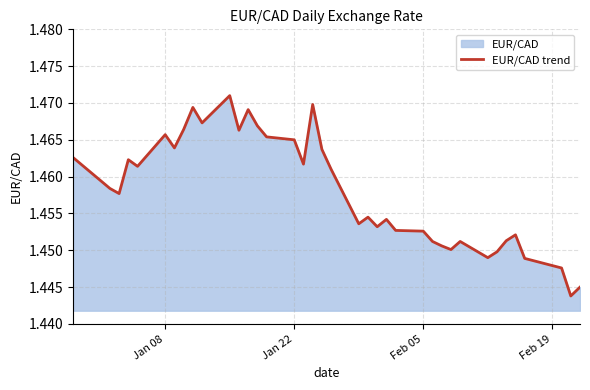

True or false: the data shows 2.4 at Jan 22.

False